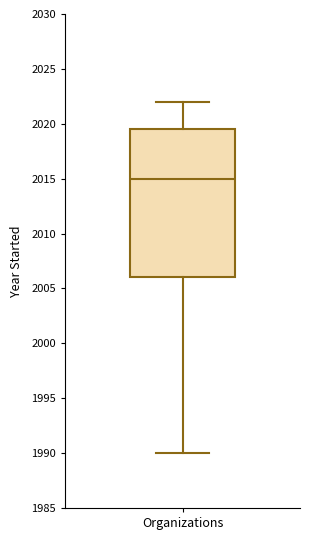

Read this box plot against the y-axis: the position of the median line, the range covered by the box, and the ends of both whiskers. The values are not printed on the chart, so give them approximately, as read against the axis.

median 2015.0, box 2006.0 to 2019.5, whiskers 1990.0 to 2022.0